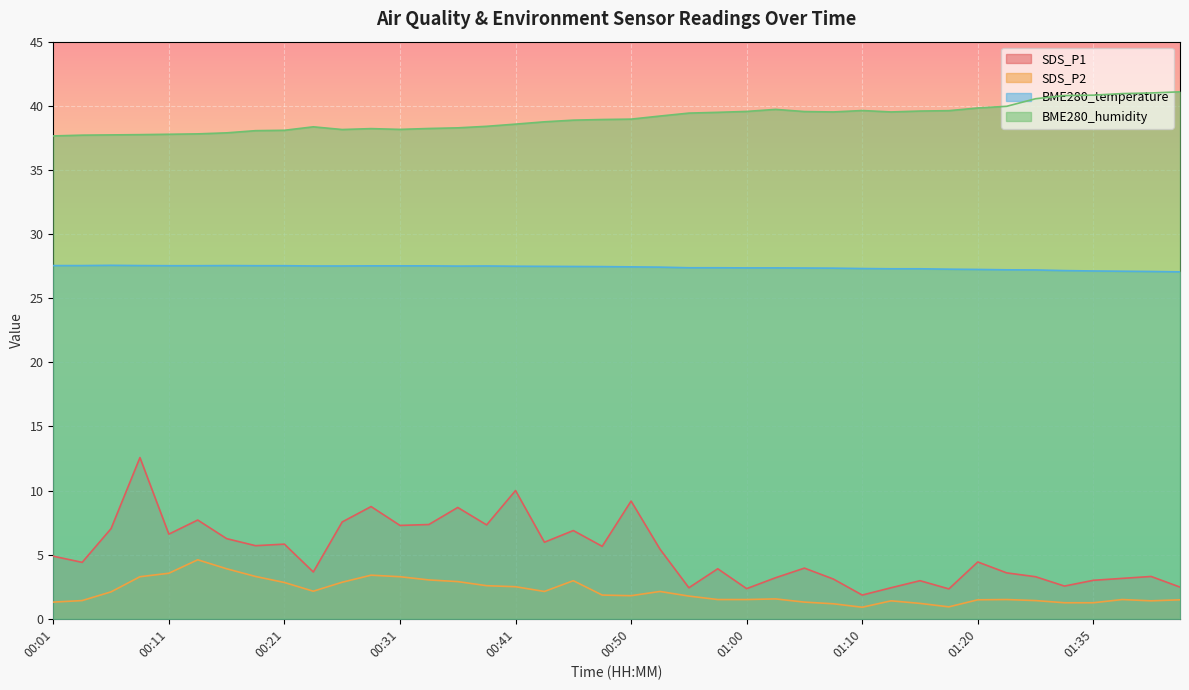

At how many categories does at least one series exceed 35?

40